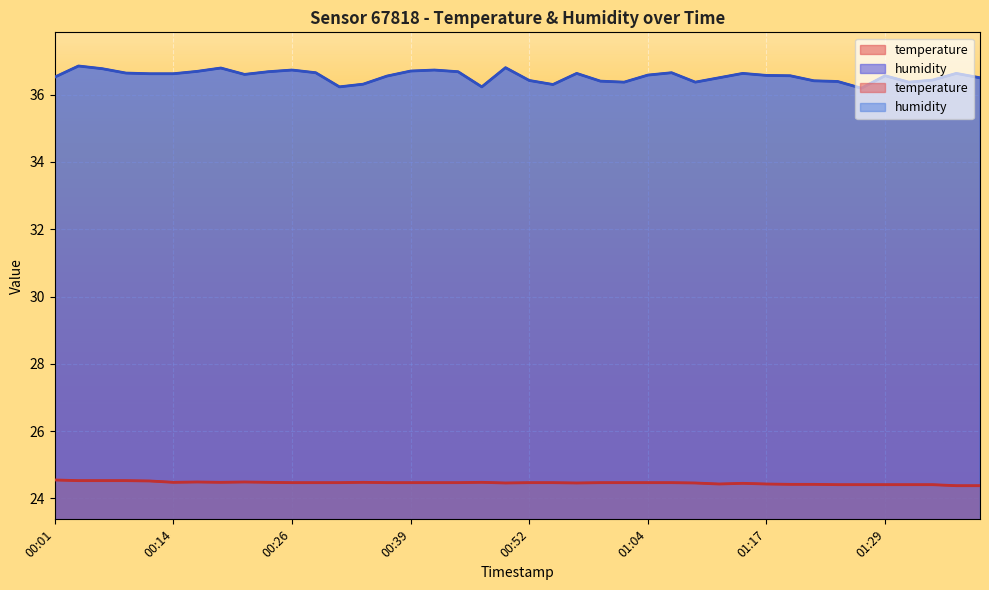

Rank the series at 01:02 from lowest to highest value.

temperature, humidity